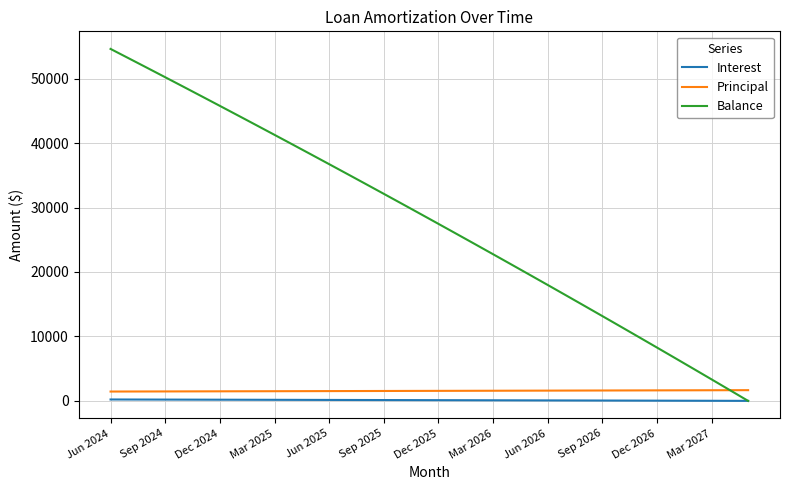

True or false: Principal and Interest intersect in this chart.

False